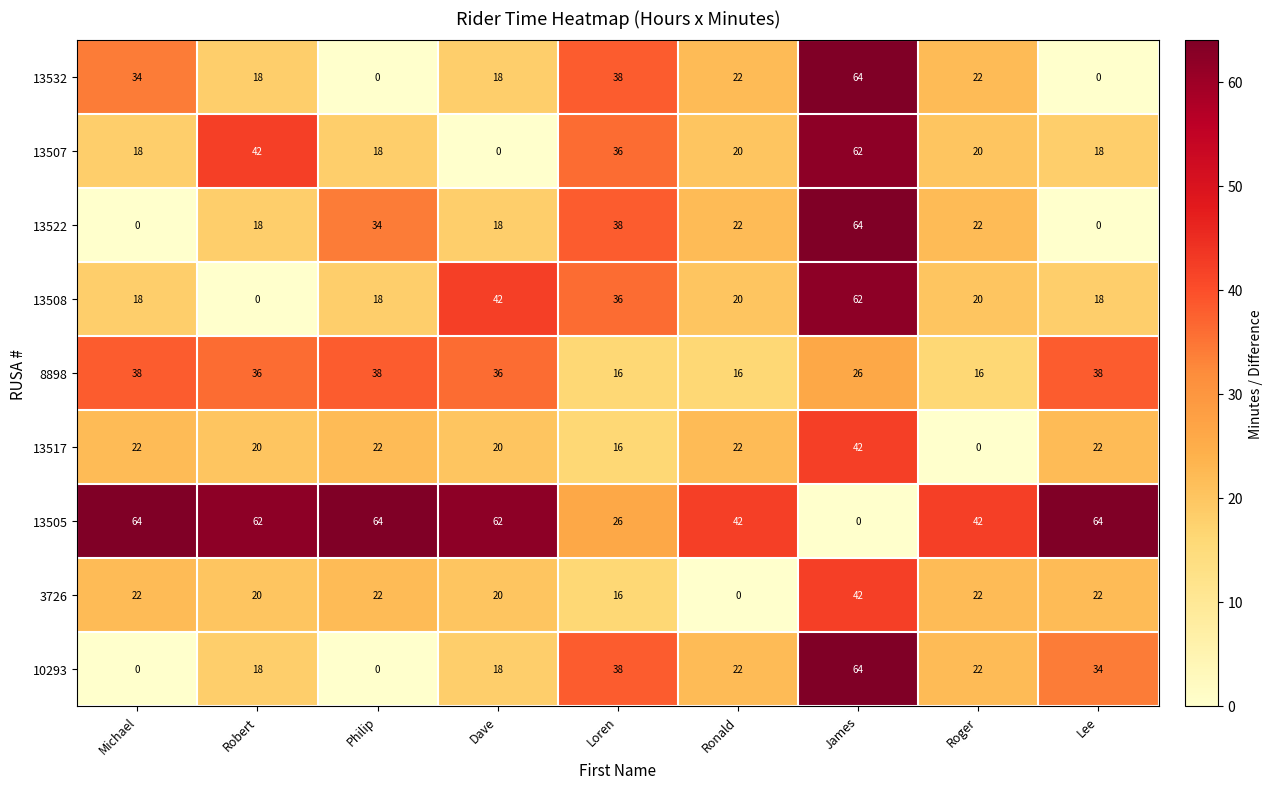

Which series has the largest total across all categories?

13505